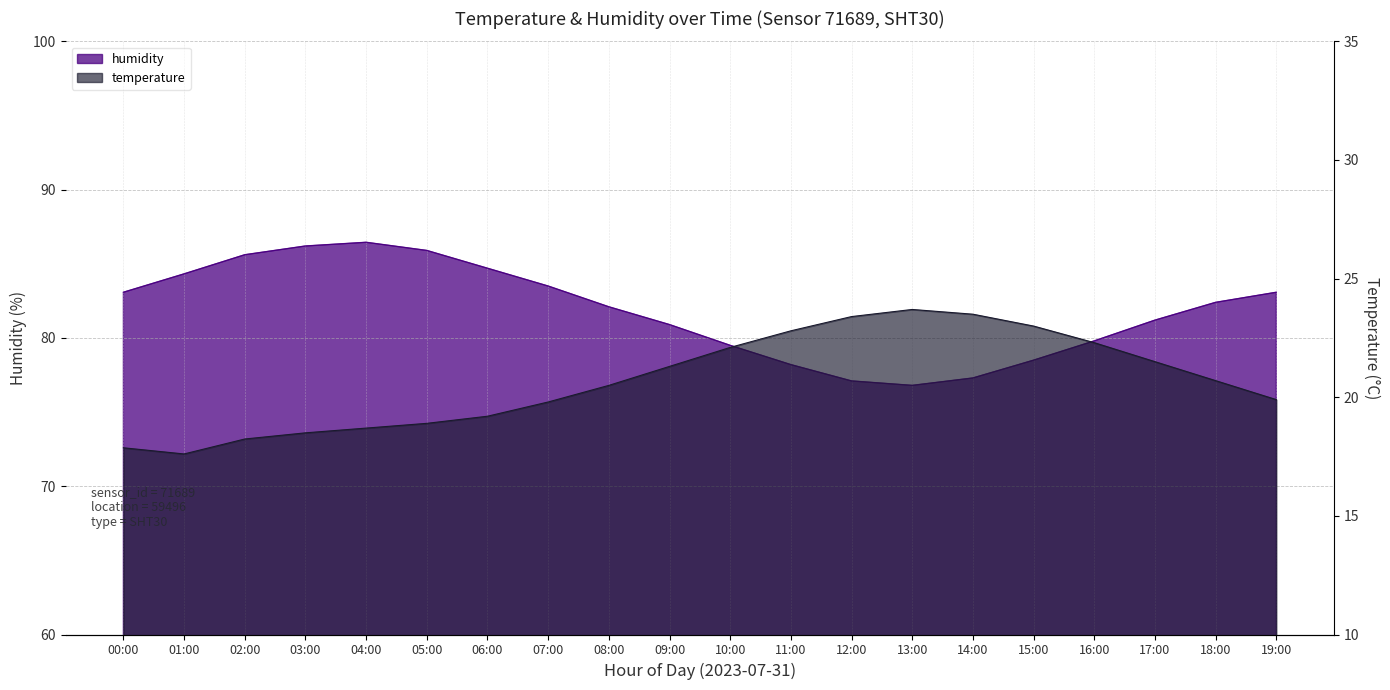

The value of temperature at 17:00 is 29.7. True or false?

False